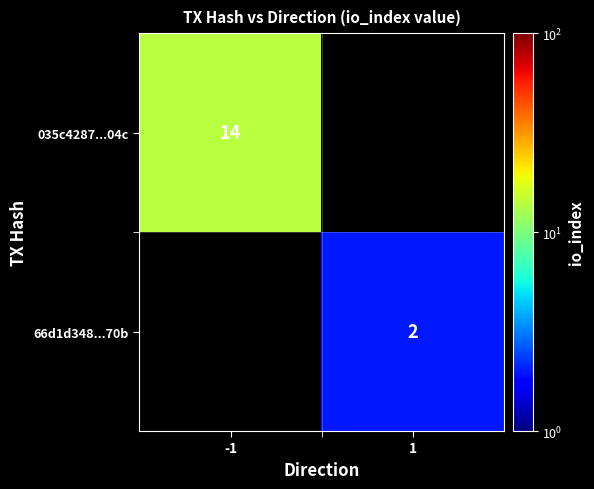

True or false: 035c4287...04c has a value of 14 at -1.

True